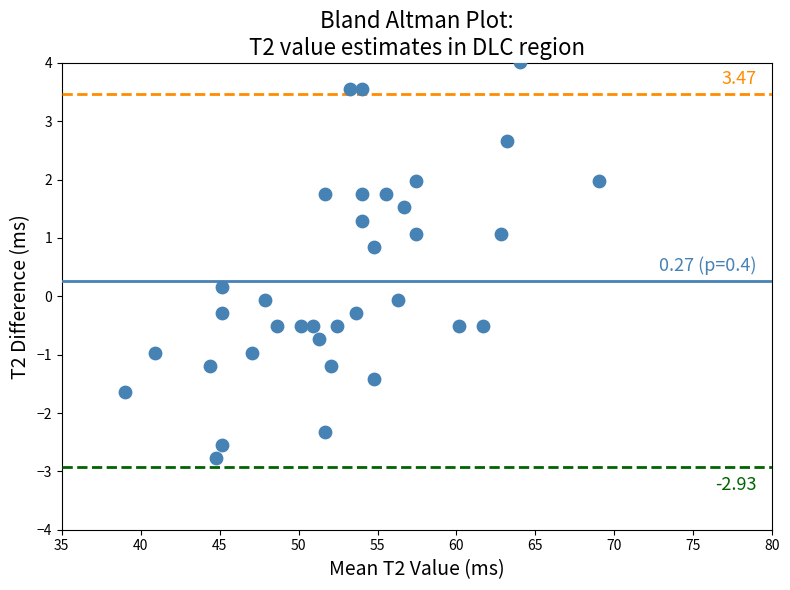

What is the range of Y values (max minus min)?

6.8